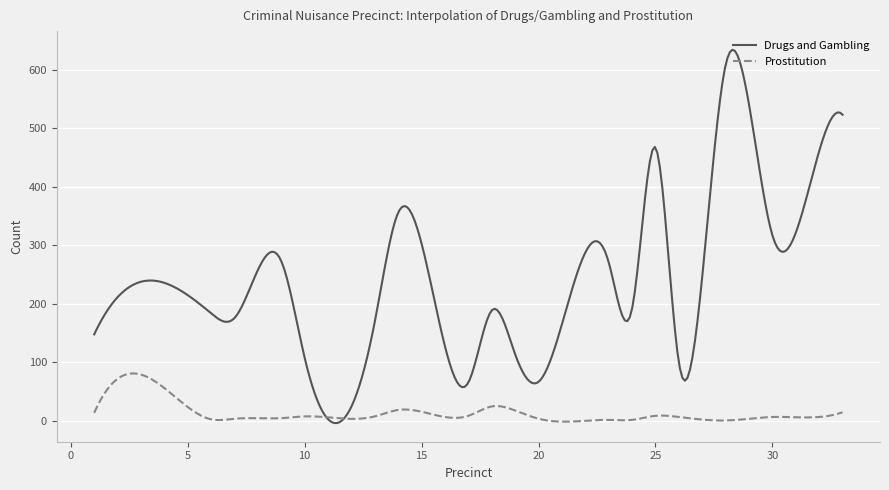

Is this an area chart (filled region under the line)?

No